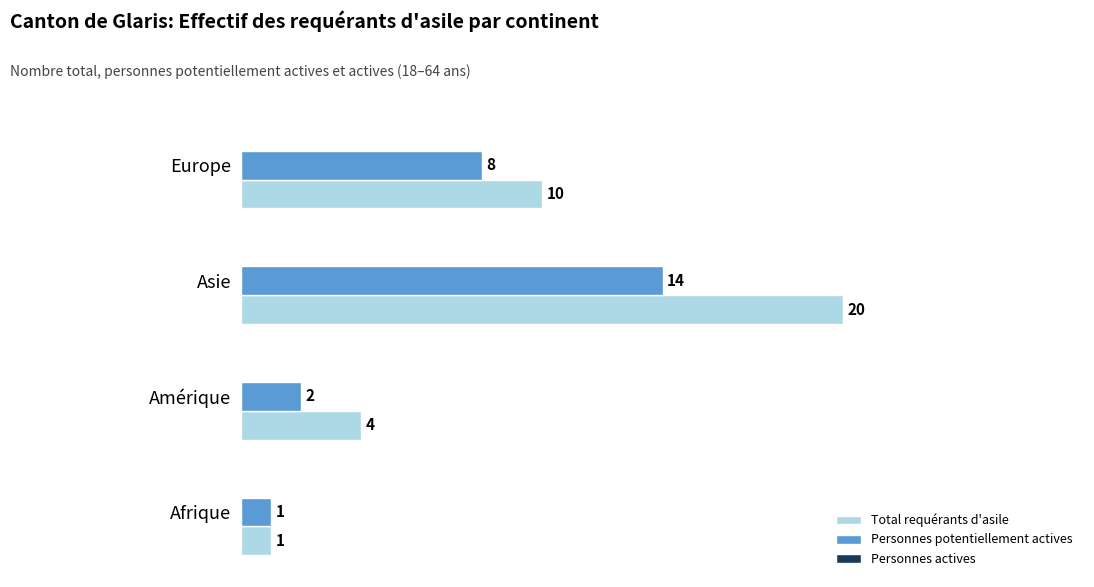

Which series has the largest total across all categories?

Total requérants d'asile